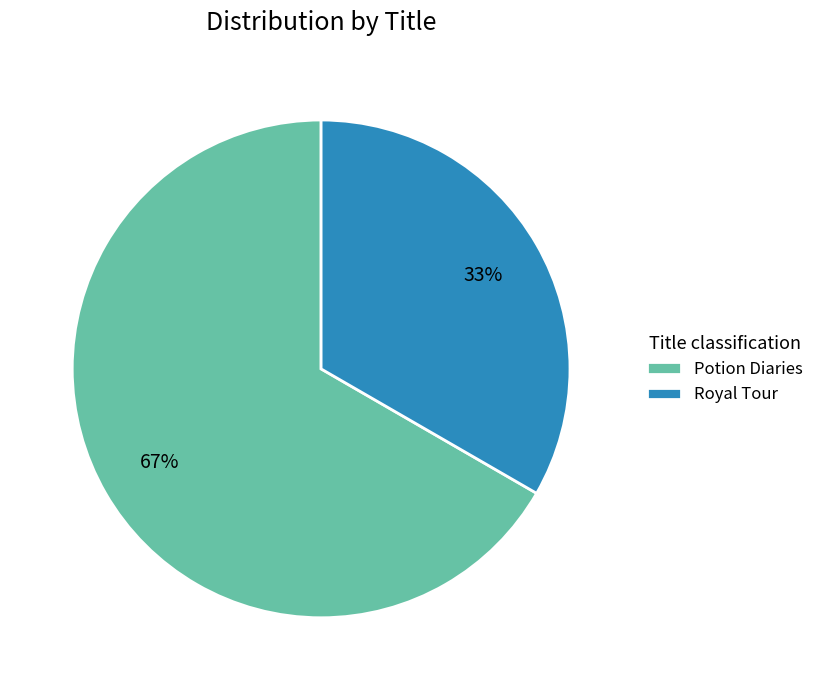

What percentage is the Potion Diaries slice, to the nearest percent?

67%